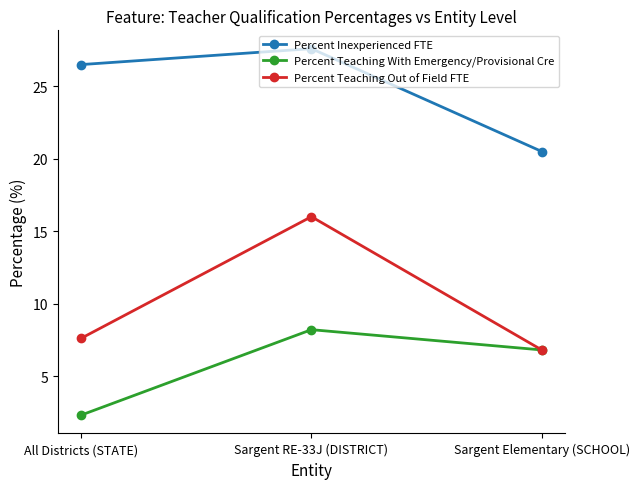

Reading left to right, transcribe all the data shown in this chart.

Percent Inexperienced FTE: All Districts (STATE)=26.5	Sargent RE-33J (DISTRICT)=27.6	Sargent Elementary (SCHOOL)=20.5
Percent Teaching With Emergency/Provisional Cre: All Districts (STATE)=2.3	Sargent RE-33J (DISTRICT)=8.2	Sargent Elementary (SCHOOL)=6.8
Percent Teaching Out of Field FTE: All Districts (STATE)=7.6	Sargent RE-33J (DISTRICT)=16.0	Sargent Elementary (SCHOOL)=6.8